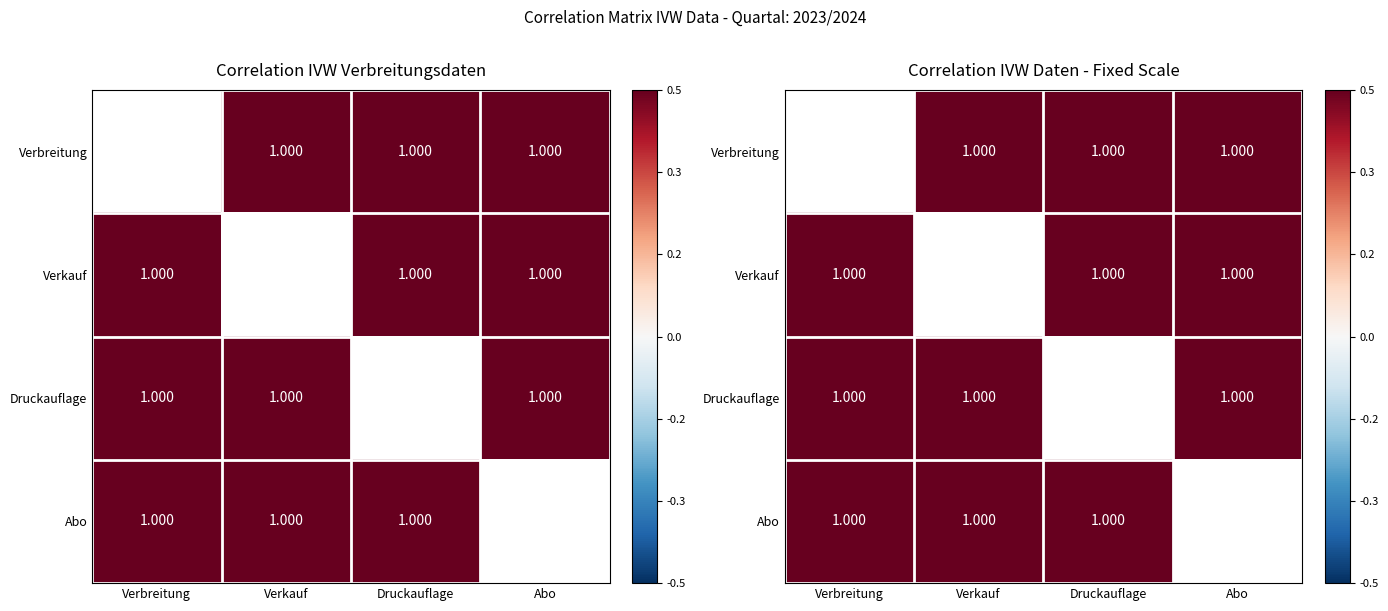

How many distinct data groups are displayed?

4